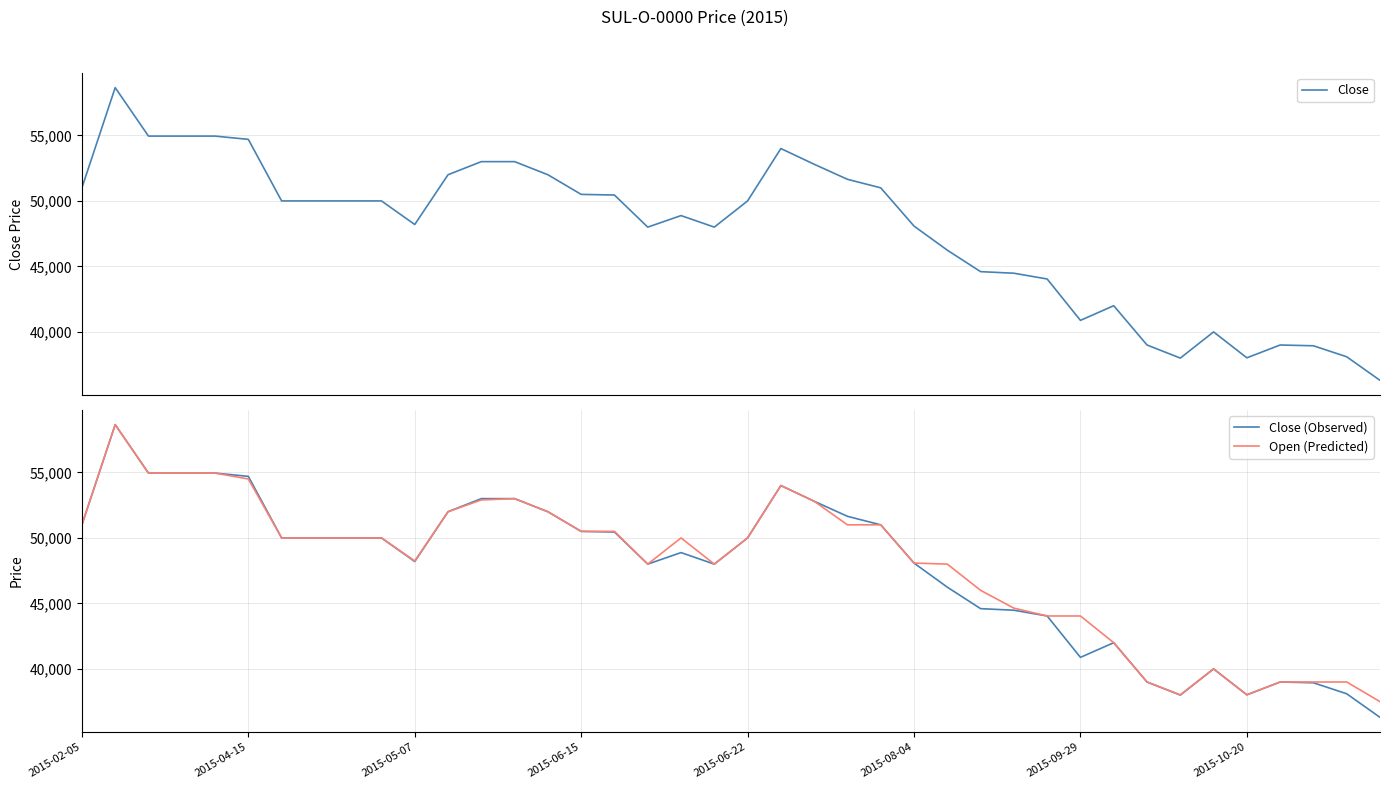

The value of Close (Observed) at 18 is 48880. True or false?

True